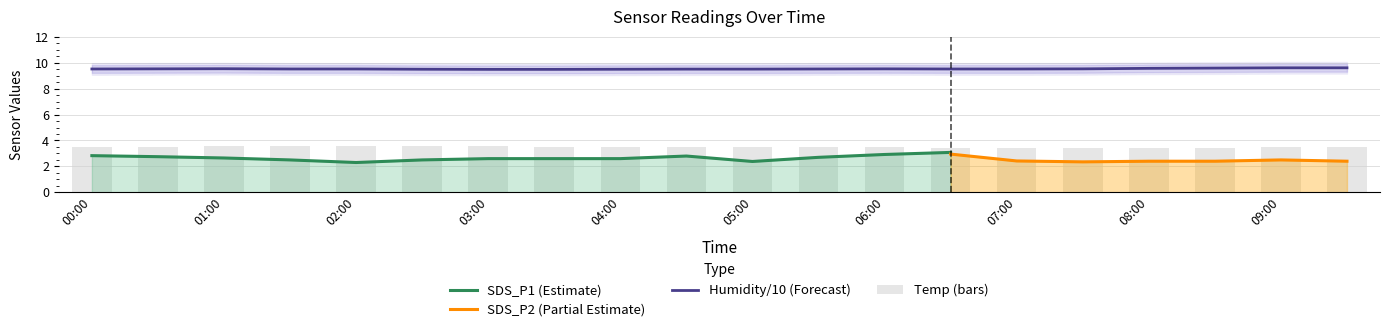

Is it true that Humidity/10 (Forecast) equals 14.8 at 00:00?

False